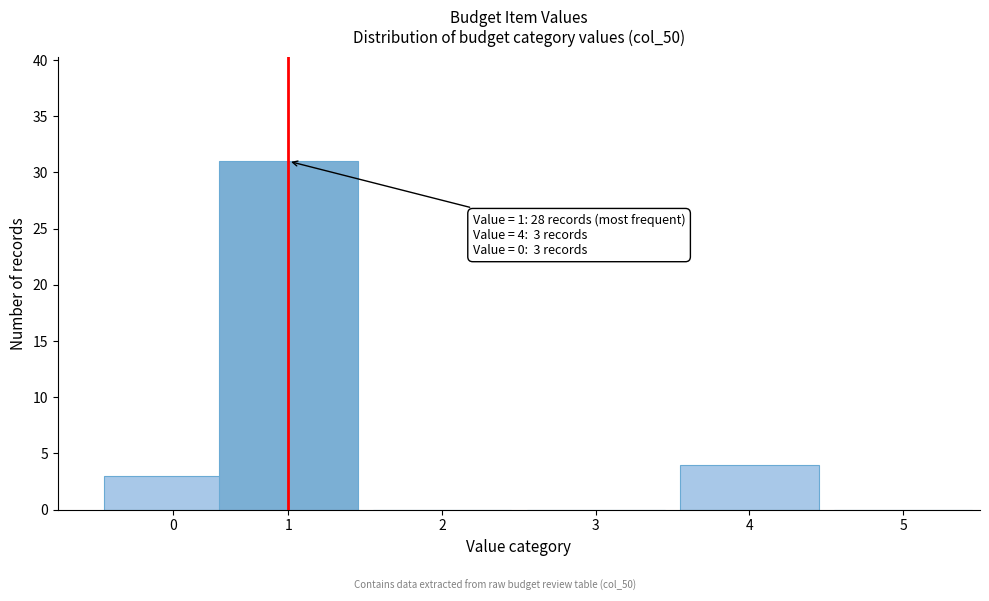

Reading right to left, list all the values displayed in this chart.

5=0	4=4	3=0	2=0	1=31	0=3